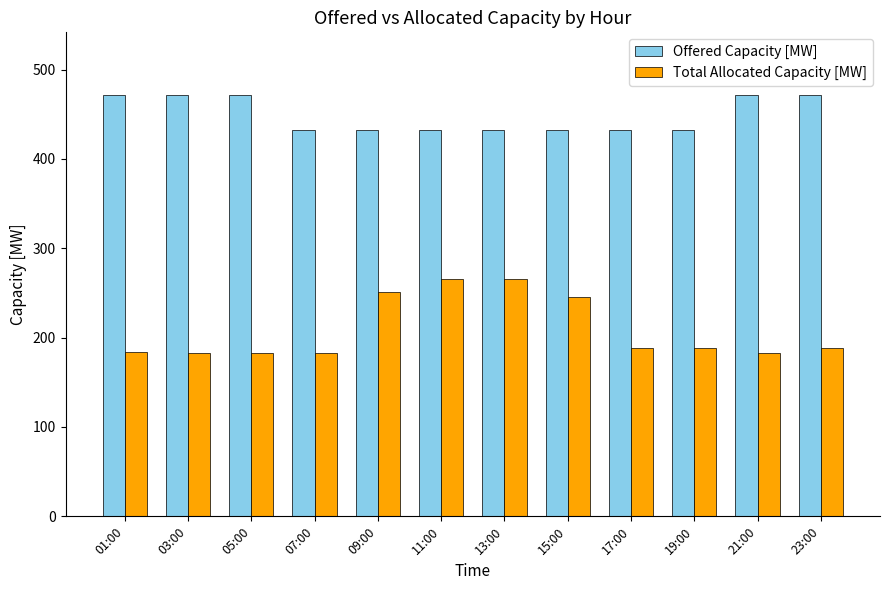

The Offered Capacity [MW] series shows 432 at 09:00. True or false?

True